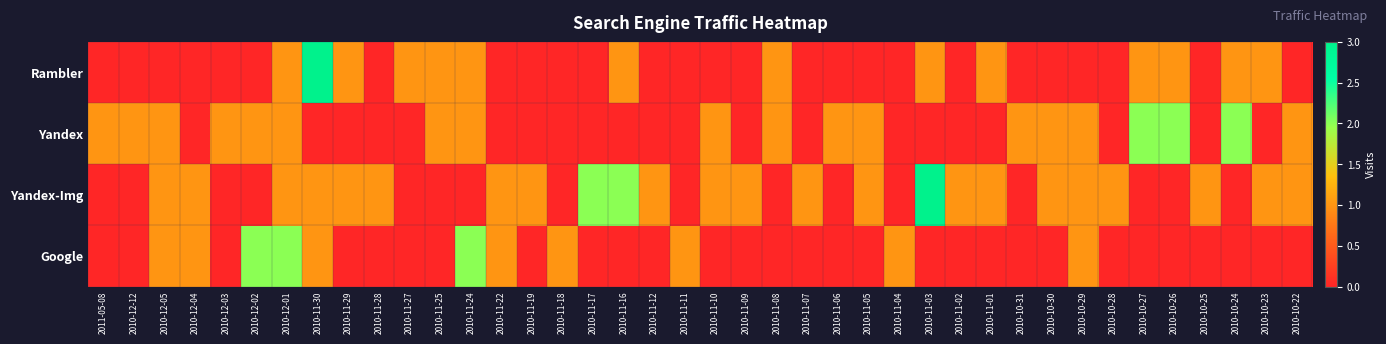

Reading right to left, what are all the values shown in this chart?

Rambler: 2010-10-22=0	2010-10-23=1	2010-10-24=1	2010-10-25=0	2010-10-26=1	2010-10-27=1	2010-10-28=0	2010-10-29=0	2010-10-30=0	2010-10-31=0	2010-11-01=1	2010-11-02=0	2010-11-03=1	2010-11-04=0	2010-11-05=0	2010-11-06=0	2010-11-07=0	2010-11-08=1	2010-11-09=0	2010-11-10=0	2010-11-11=0	2010-11-12=0	2010-11-16=1	2010-11-17=0	2010-11-18=0	2010-11-19=0	2010-11-22=0	2010-11-24=1	2010-11-25=1	2010-11-27=1	2010-11-28=0	2010-11-29=1	2010-11-30=3	2010-12-01=1	2010-12-02=0	2010-12-03=0	2010-12-04=0	2010-12-05=0	2010-12-12=0	2011-05-08=0
Yandex: 2010-10-22=1	2010-10-23=0	2010-10-24=2	2010-10-25=0	2010-10-26=2	2010-10-27=2	2010-10-28=0	2010-10-29=1	2010-10-30=1	2010-10-31=1	2010-11-01=0	2010-11-02=0	2010-11-03=0	2010-11-04=0	2010-11-05=1	2010-11-06=1	2010-11-07=0	2010-11-08=1	2010-11-09=0	2010-11-10=1	2010-11-11=0	2010-11-12=0	2010-11-16=0	2010-11-17=0	2010-11-18=0	2010-11-19=0	2010-11-22=0	2010-11-24=1	2010-11-25=1	2010-11-27=0	2010-11-28=0	2010-11-29=0	2010-11-30=0	2010-12-01=1	2010-12-02=1	2010-12-03=1	2010-12-04=0	2010-12-05=1	2010-12-12=1	2011-05-08=1
Yandex-Img: 2010-10-22=1	2010-10-23=1	2010-10-24=0	2010-10-25=1	2010-10-26=0	2010-10-27=0	2010-10-28=1	2010-10-29=1	2010-10-30=1	2010-10-31=0	2010-11-01=1	2010-11-02=1	2010-11-03=3	2010-11-04=0	2010-11-05=1	2010-11-06=0	2010-11-07=1	2010-11-08=0	2010-11-09=1	2010-11-10=1	2010-11-11=0	2010-11-12=1	2010-11-16=2	2010-11-17=2	2010-11-18=0	2010-11-19=1	2010-11-22=1	2010-11-24=0	2010-11-25=0	2010-11-27=0	2010-11-28=1	2010-11-29=1	2010-11-30=1	2010-12-01=1	2010-12-02=0	2010-12-03=0	2010-12-04=1	2010-12-05=1	2010-12-12=0	2011-05-08=0
Google: 2010-10-22=0	2010-10-23=0	2010-10-24=0	2010-10-25=0	2010-10-26=0	2010-10-27=0	2010-10-28=0	2010-10-29=1	2010-10-30=0	2010-10-31=0	2010-11-01=0	2010-11-02=0	2010-11-03=0	2010-11-04=1	2010-11-05=0	2010-11-06=0	2010-11-07=0	2010-11-08=0	2010-11-09=0	2010-11-10=0	2010-11-11=1	2010-11-12=0	2010-11-16=0	2010-11-17=0	2010-11-18=1	2010-11-19=0	2010-11-22=1	2010-11-24=2	2010-11-25=0	2010-11-27=0	2010-11-28=0	2010-11-29=0	2010-11-30=1	2010-12-01=2	2010-12-02=2	2010-12-03=0	2010-12-04=1	2010-12-05=1	2010-12-12=0	2011-05-08=0